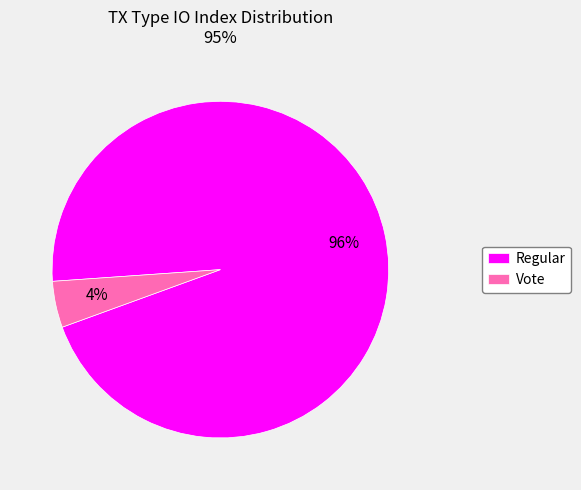

To the nearest percent, what is the combined percentage of Regular and Vote?

100%